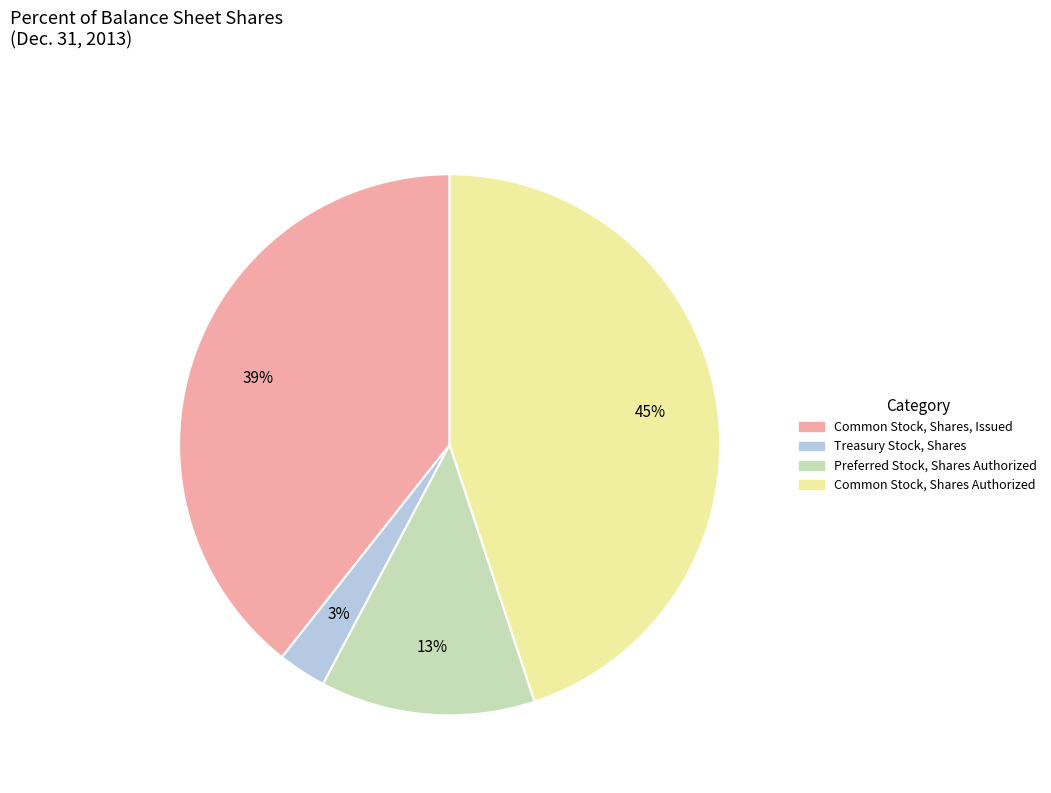

To the nearest percent, what is the average slice percentage?

25%